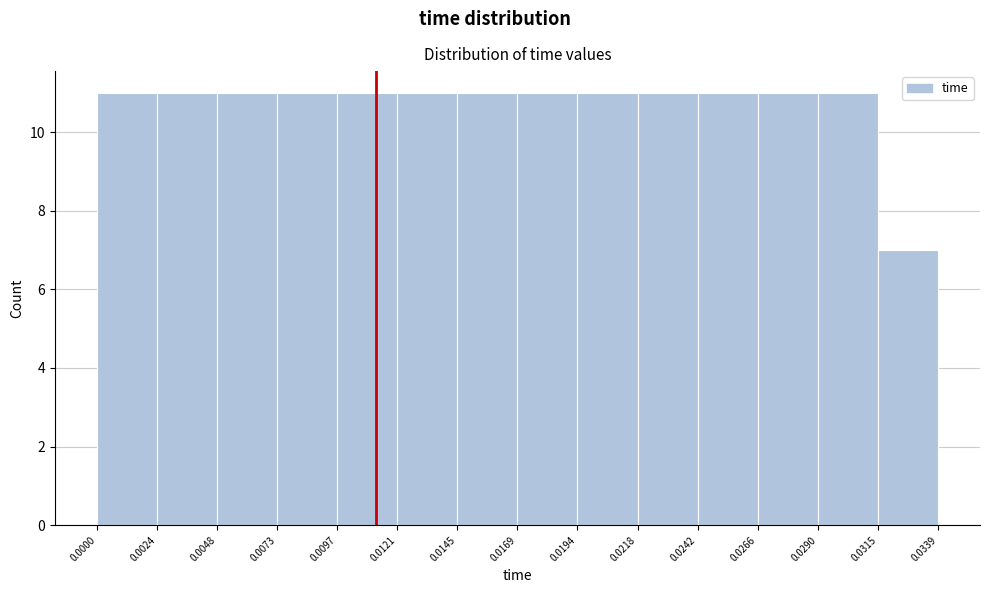

What is the height of the bar covering 0.0121 to 0.0145 on the x-axis? The values are not printed on the chart, so give them approximately, as read against the axis.

11